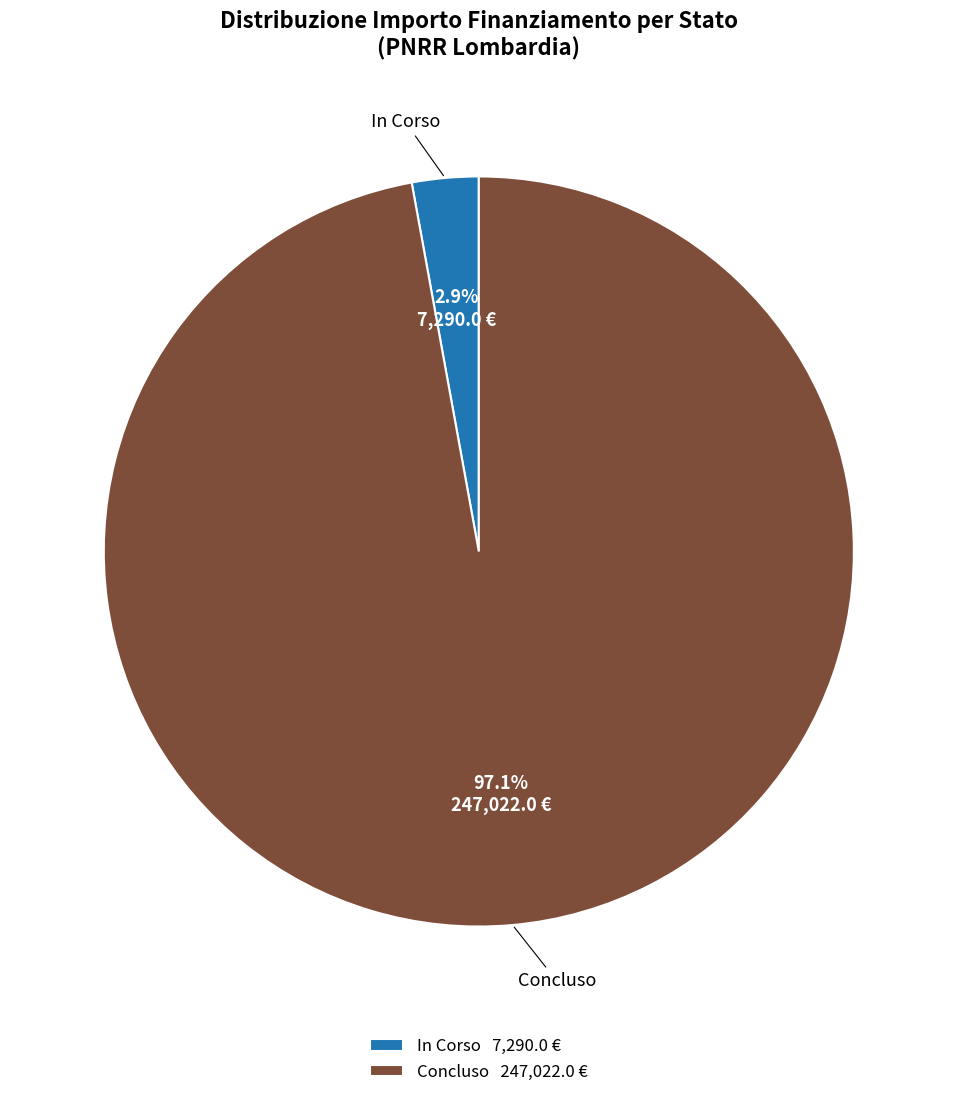

Between In Corso and Concluso, which is larger?

Concluso